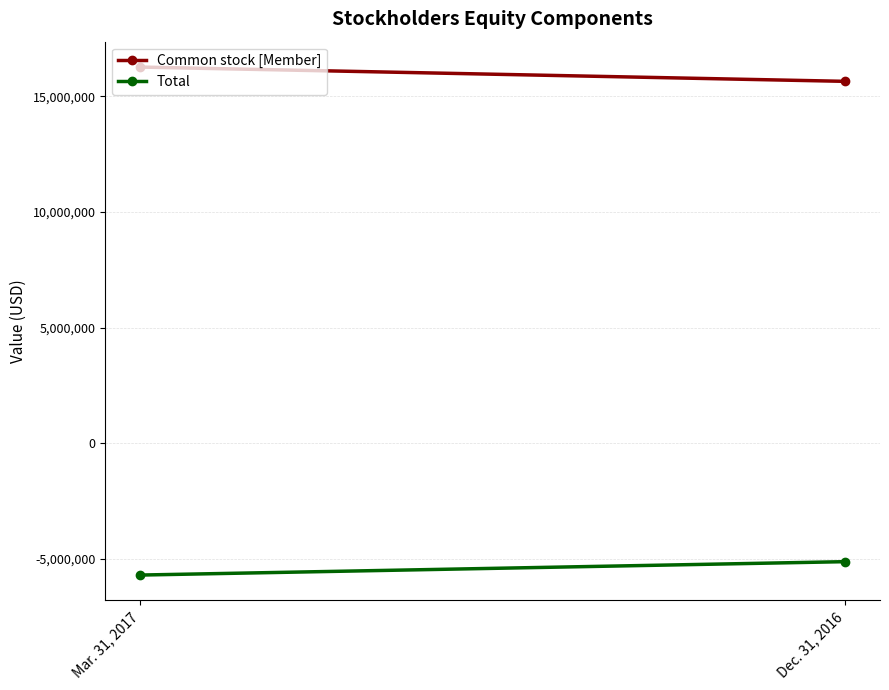

Which has a higher value, Mar. 31, 2017 or Dec. 31, 2016?

Mar. 31, 2017